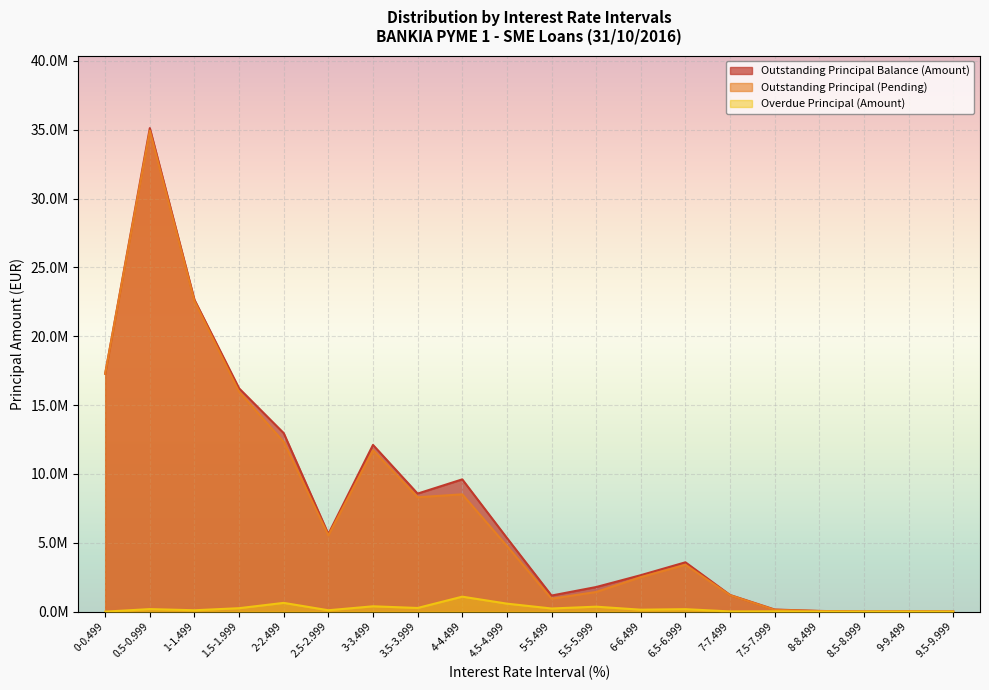

Which series has the widest spread of values?

Outstanding Principal Balance (Amount)